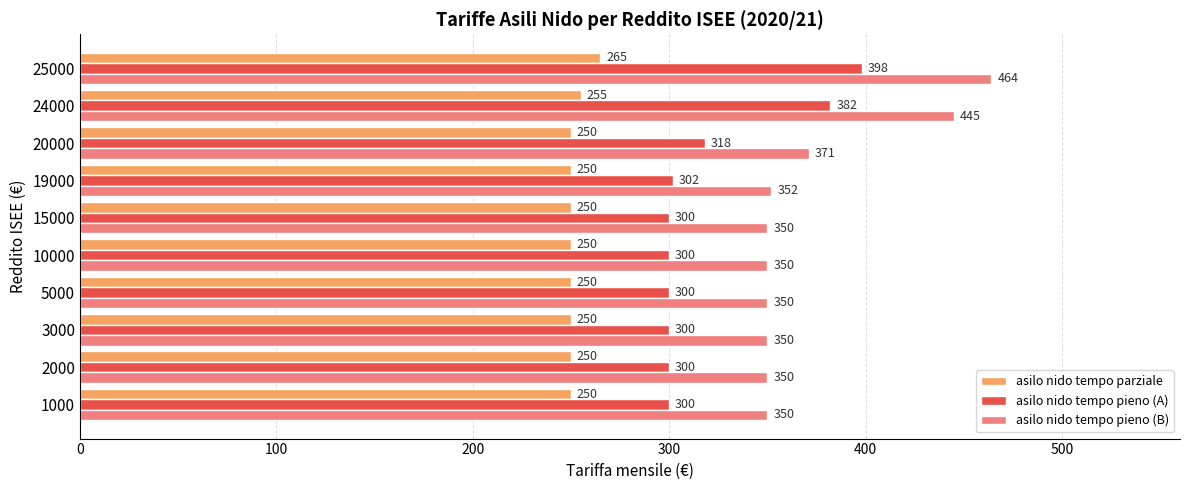

Which series has the largest total across all categories?

asilo nido tempo pieno (B)